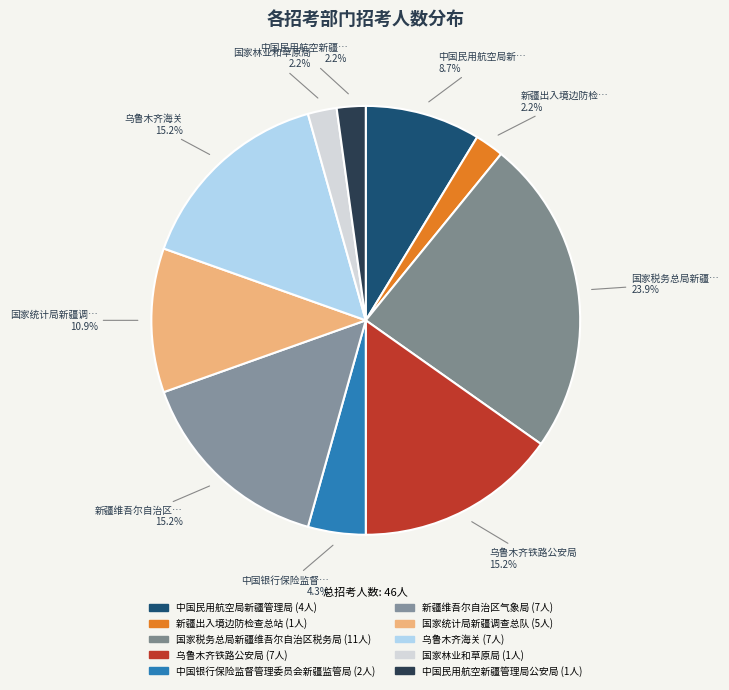

Which has a higher value, 新疆出入境边防检查总站 or 乌鲁木齐铁路公安局?

乌鲁木齐铁路公安局